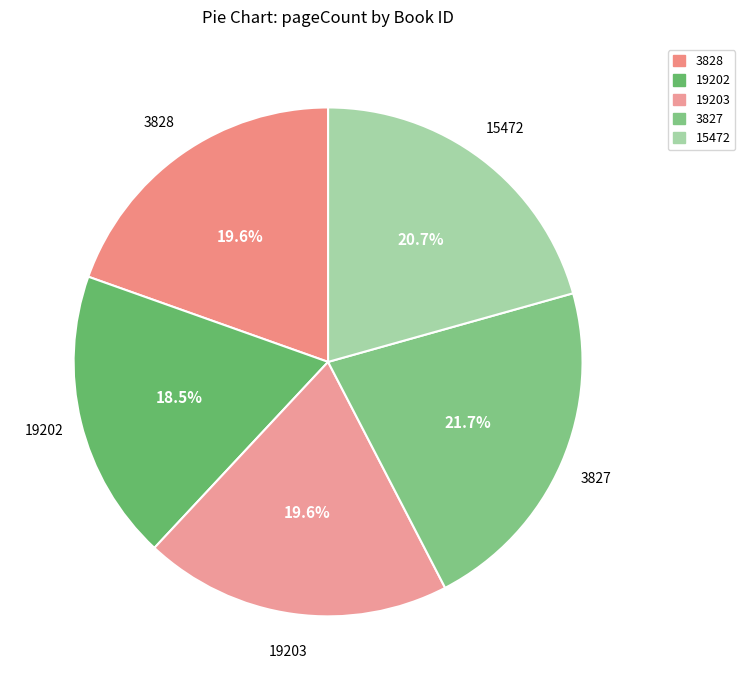

What percentage is the 15472 slice, to the nearest percent?

21%